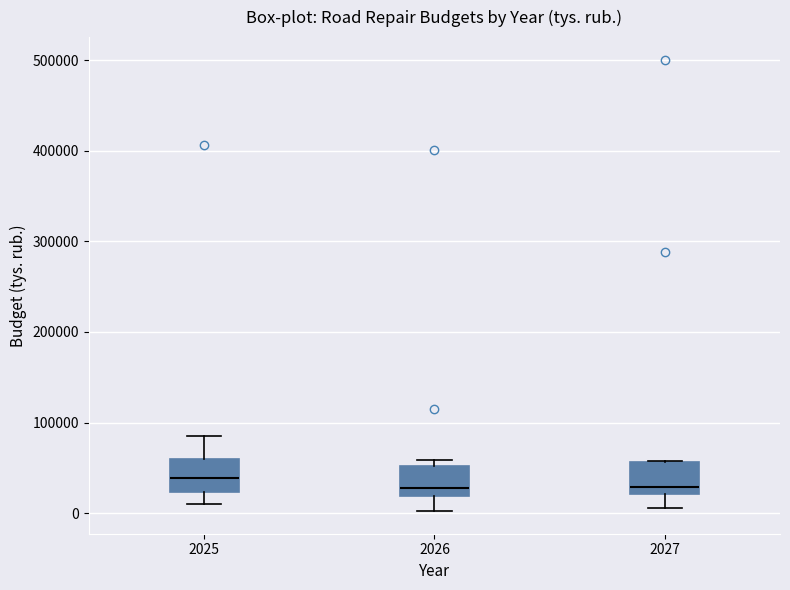

Reading left to right, transcribe this box plot: for each box, give where its median line is, the range the box spans, and where its two whiskers end, as read against the y-axis. The values are not printed on the chart, so give them approximately, as read against the axis.

2025: median 40000, box 20000 to 60000, whiskers 10000 to 80000
2026: median 30000, box 20000 to 50000, whiskers 0 to 60000
2027: median 30000, box 20000 to 60000, whiskers 10000 to 60000